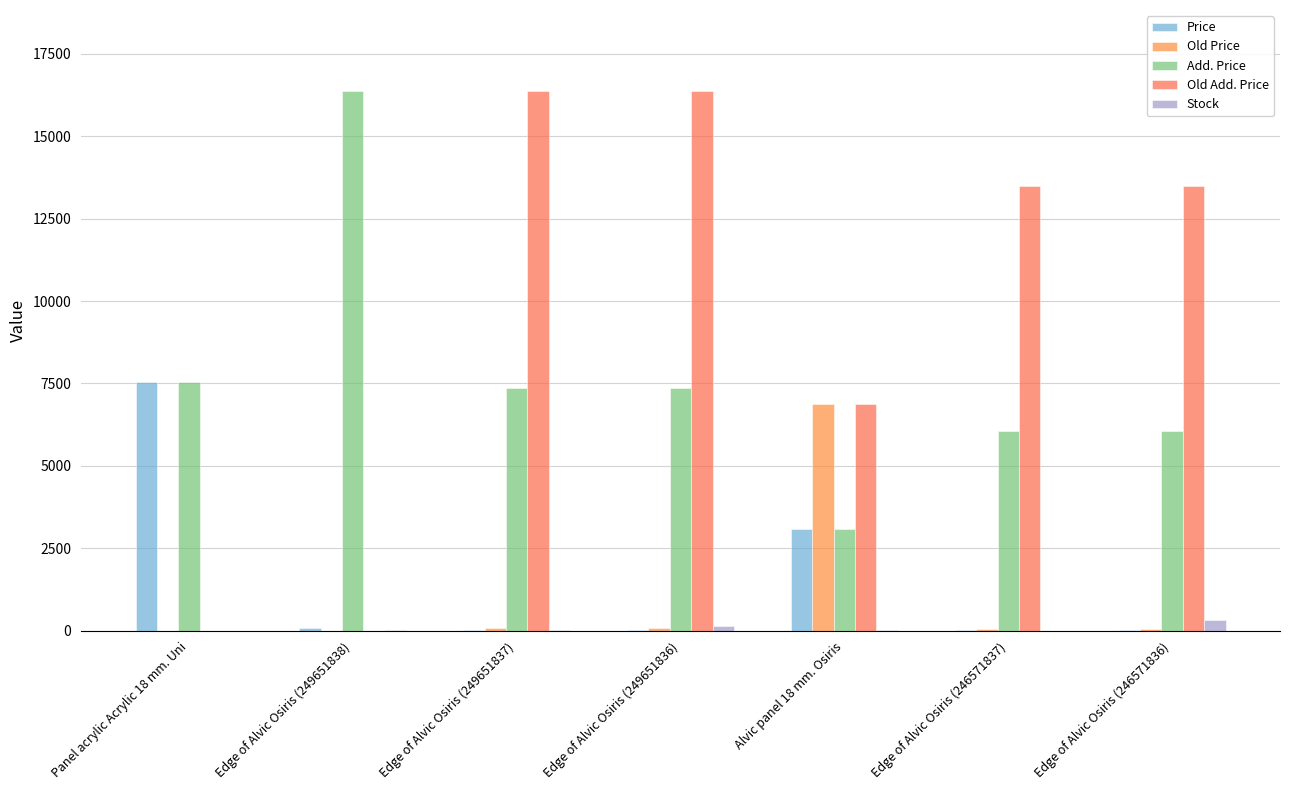

What is the difference between the second highest and minimum values in the Price series?

3064.2